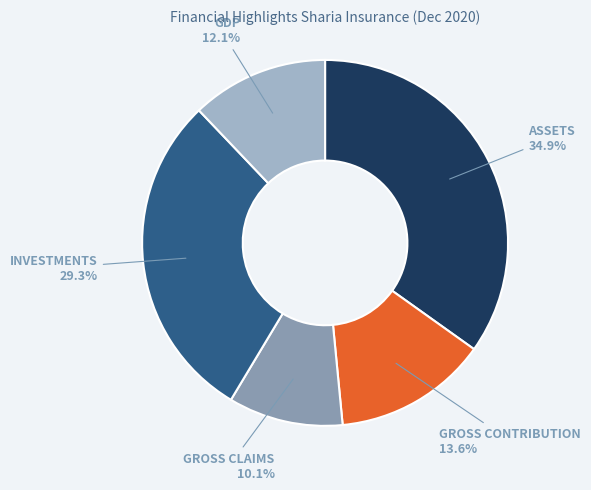

Does any single category account for the majority?

No